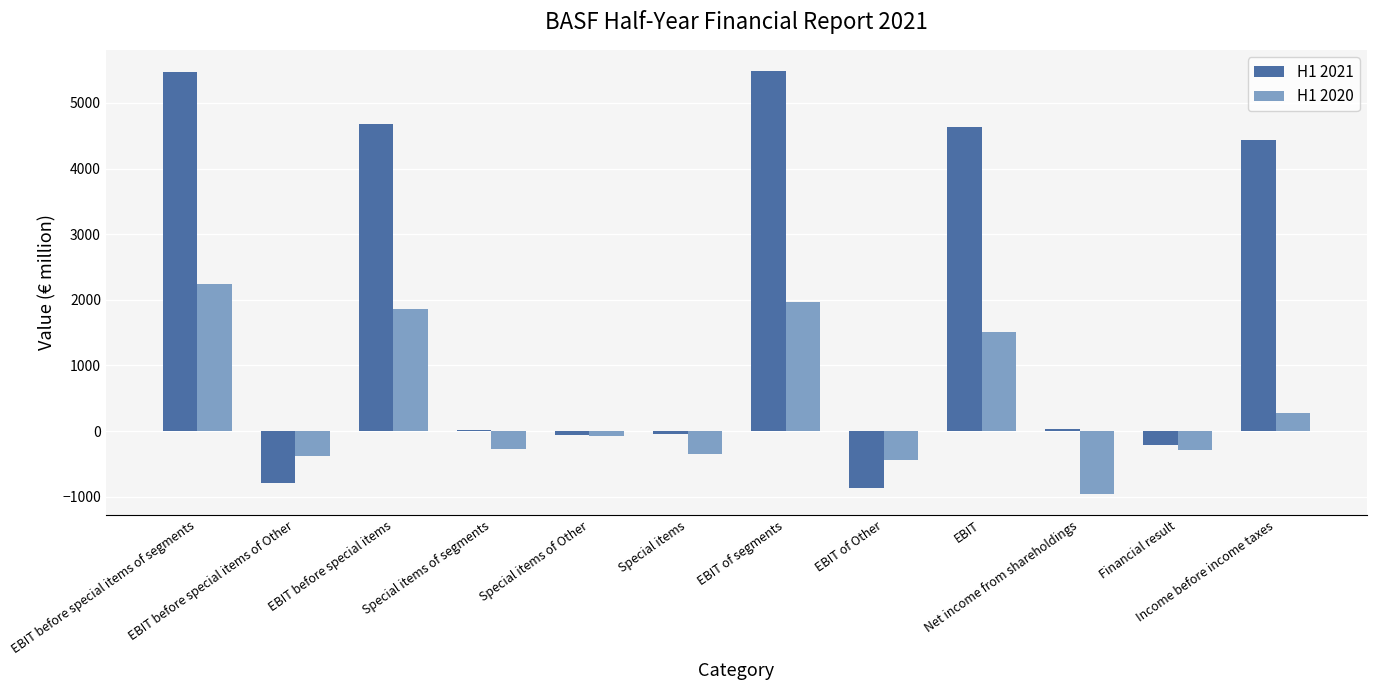

What is the total value across all series at Income before income taxes?

4713